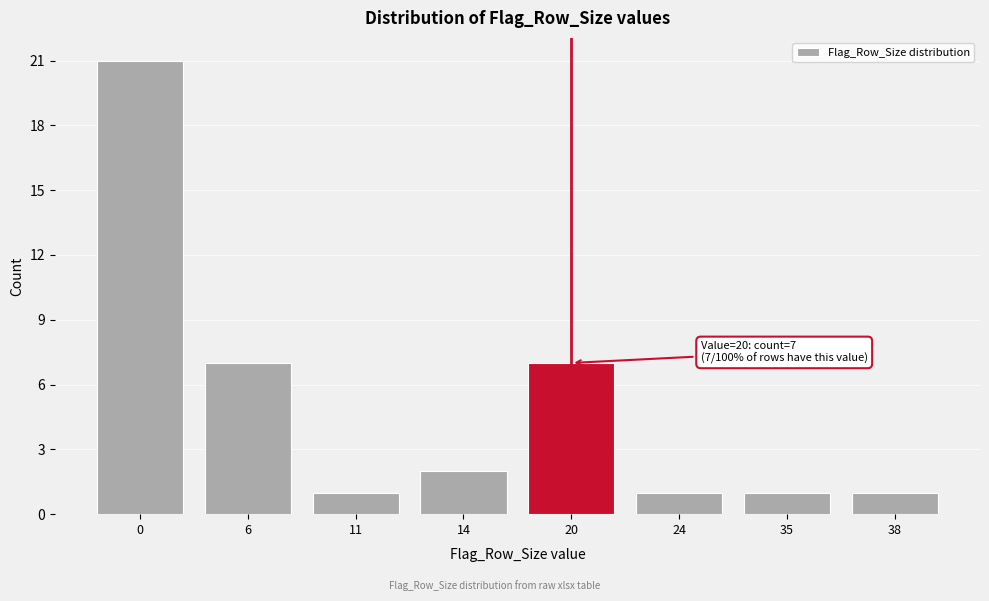

Reading right to left, what are all the values shown in this chart?

38=1	35=1	24=1	20=7	14=2	11=1	6=7	0=21